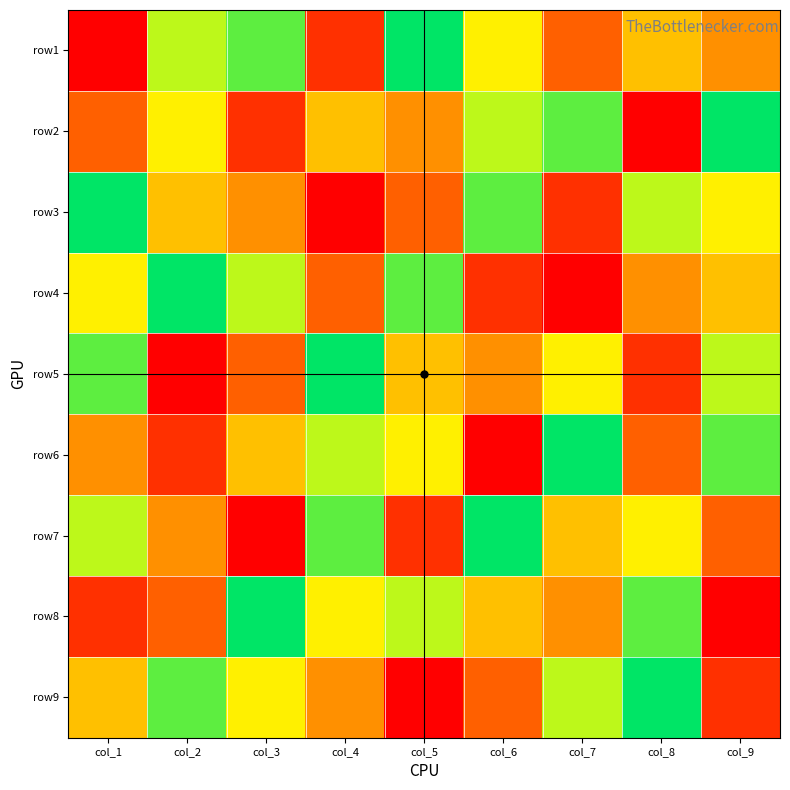

What is the total value across all series at col_3?

45